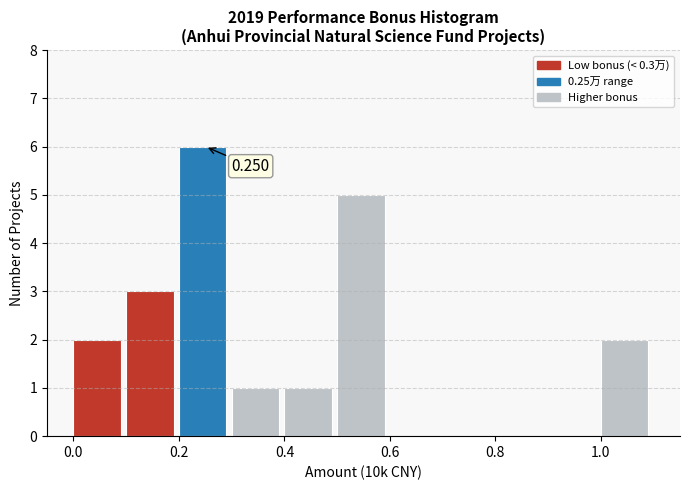

Which range on the x-axis has the tallest bar?

0.2 to 0.3